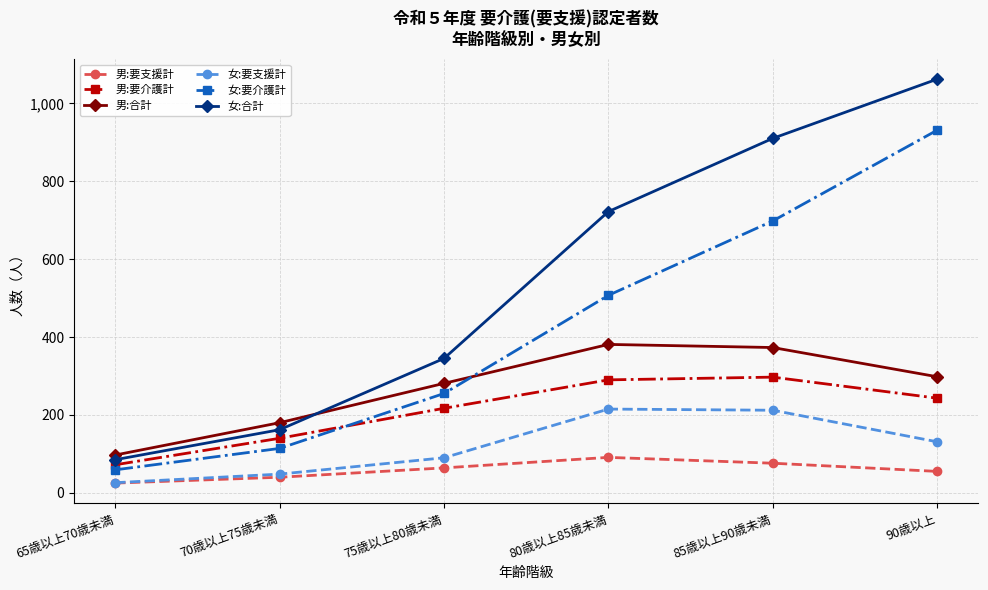

How many values in the 男:合計 series are below 298?

3